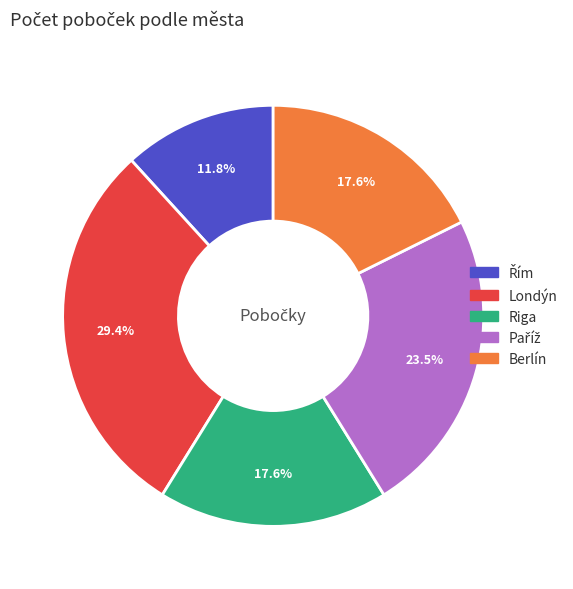

Is the sum of Berlín and Londýn greater than half?

No